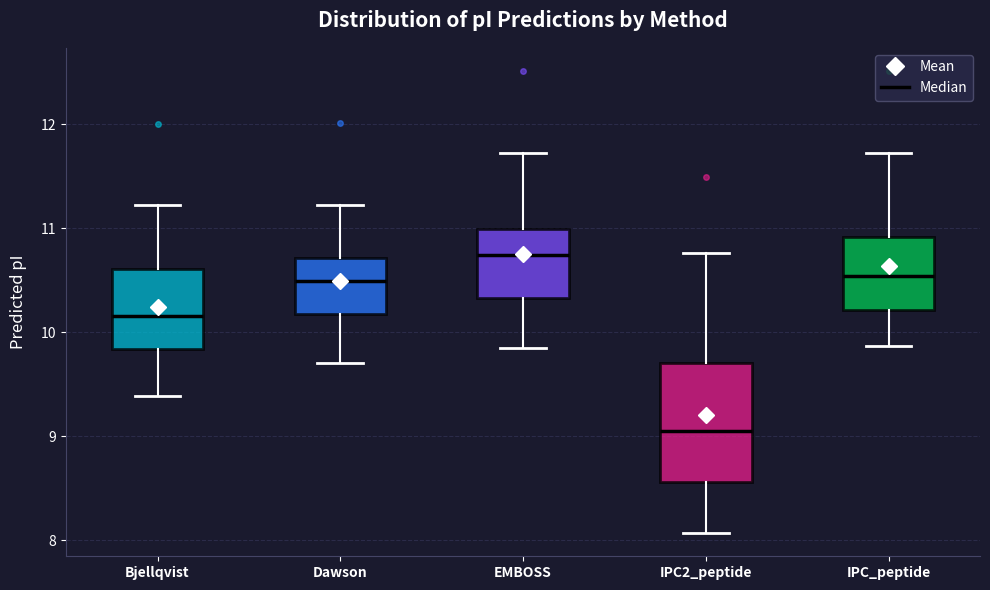

Where is the upper edge of the box for Bjellqvist on the y-axis? The values are not printed on the chart, so give them approximately, as read against the axis.

10.6